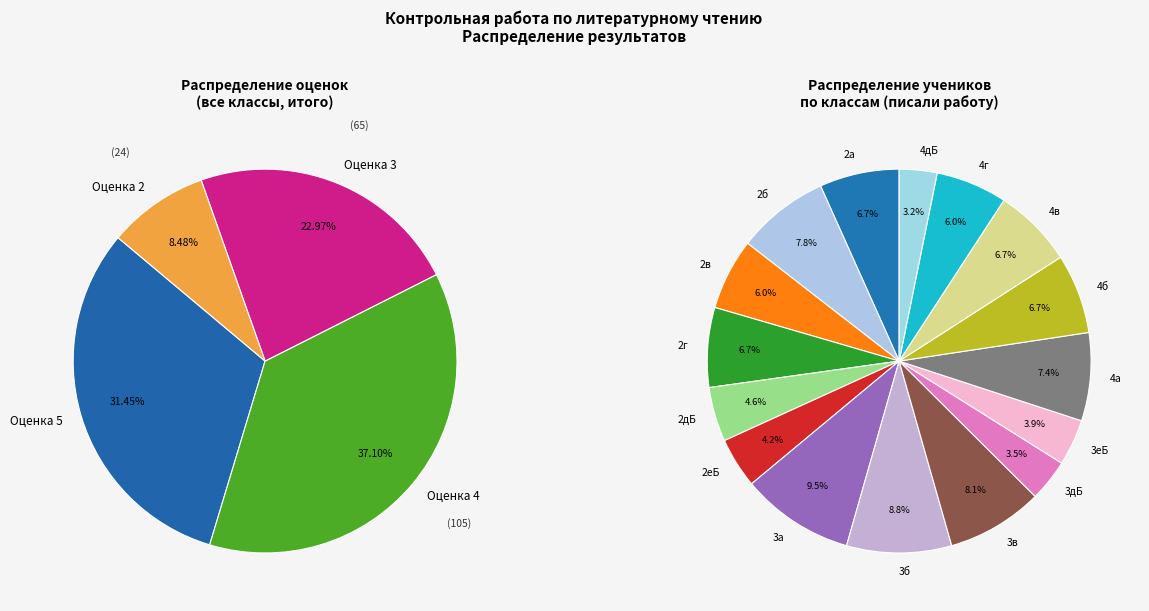

Does any single category account for the majority?

No